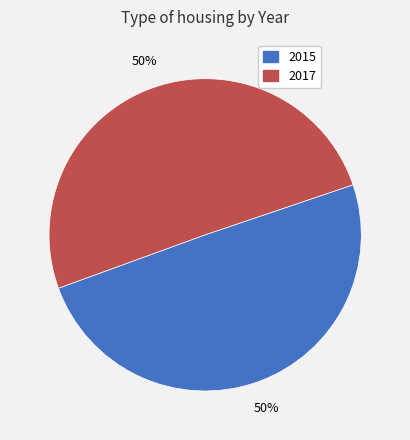

To the nearest percent, what portion does 2015 represent?

50%